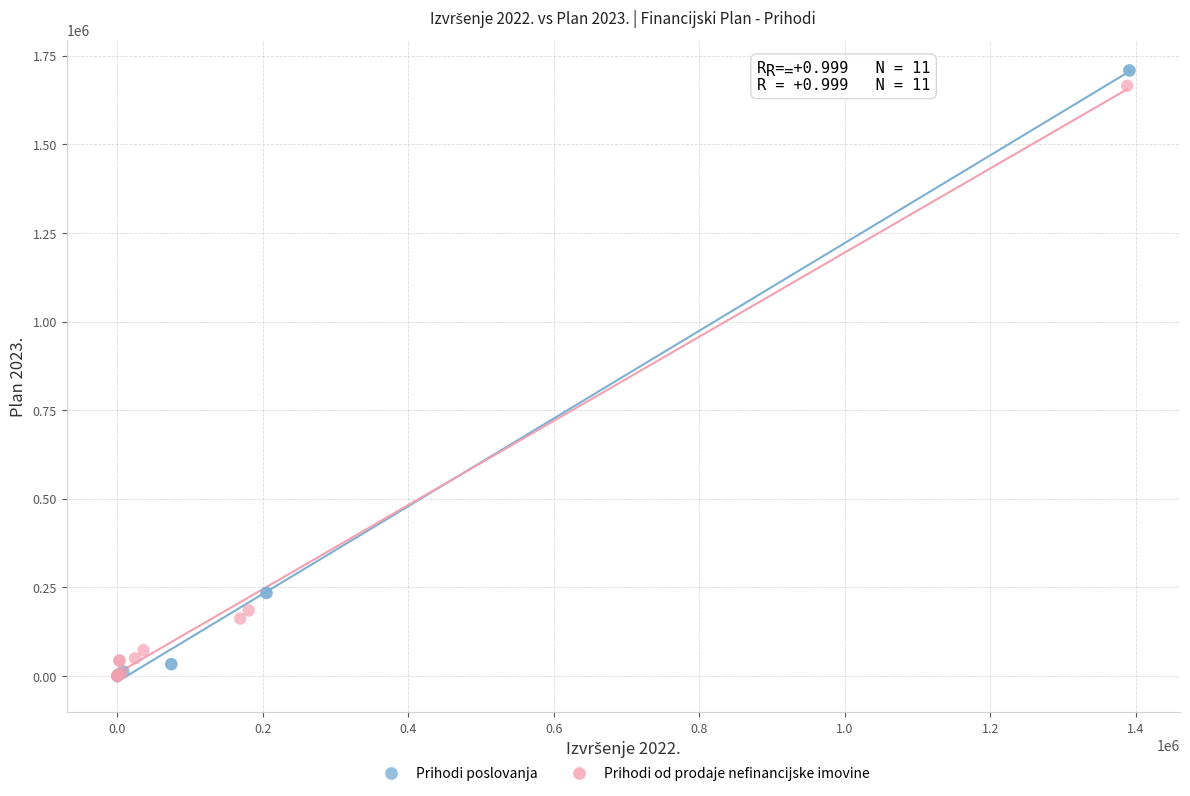

What are all the series names shown in the legend?

Prihodi poslovanja, Prihodi od prodaje nefinancijske imovine